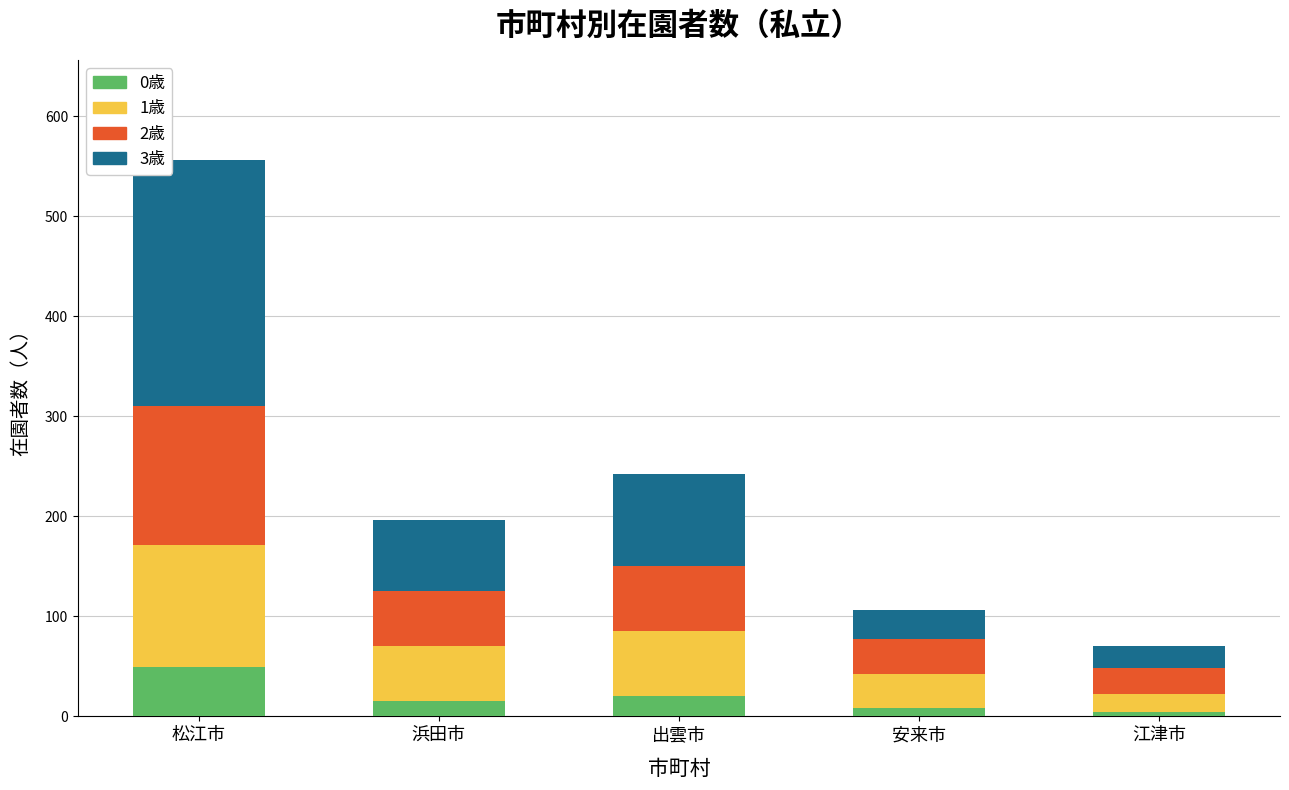

What value does the 0歳 series have at 浜田市?

15